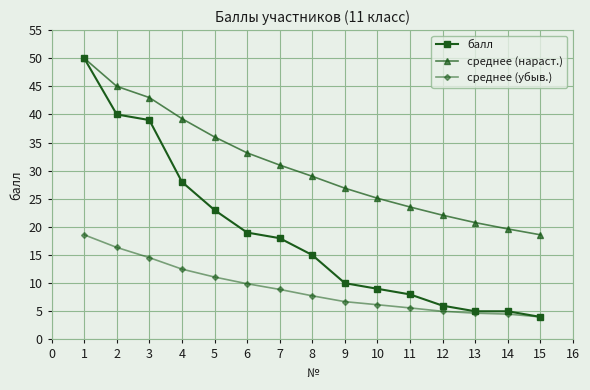

What is the smallest value displayed?

4.0